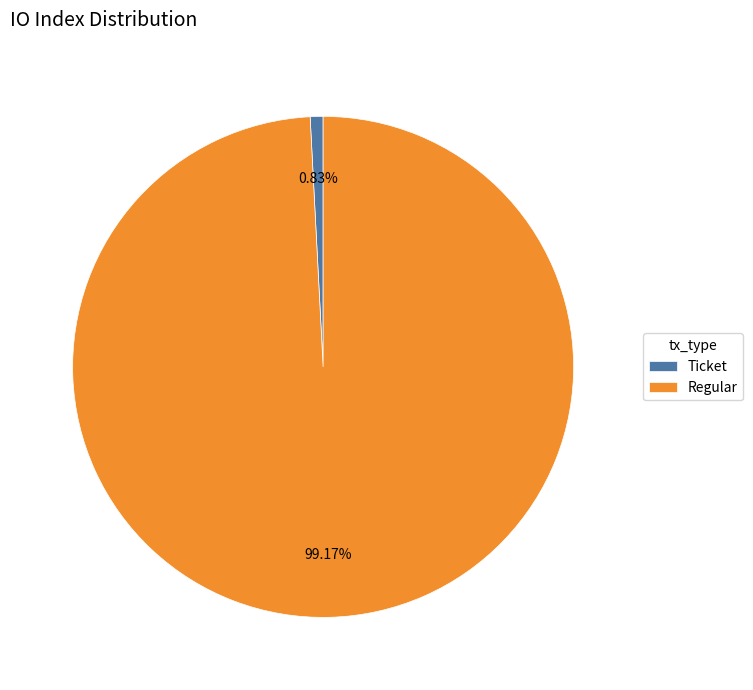

How many segments does this pie chart have?

2